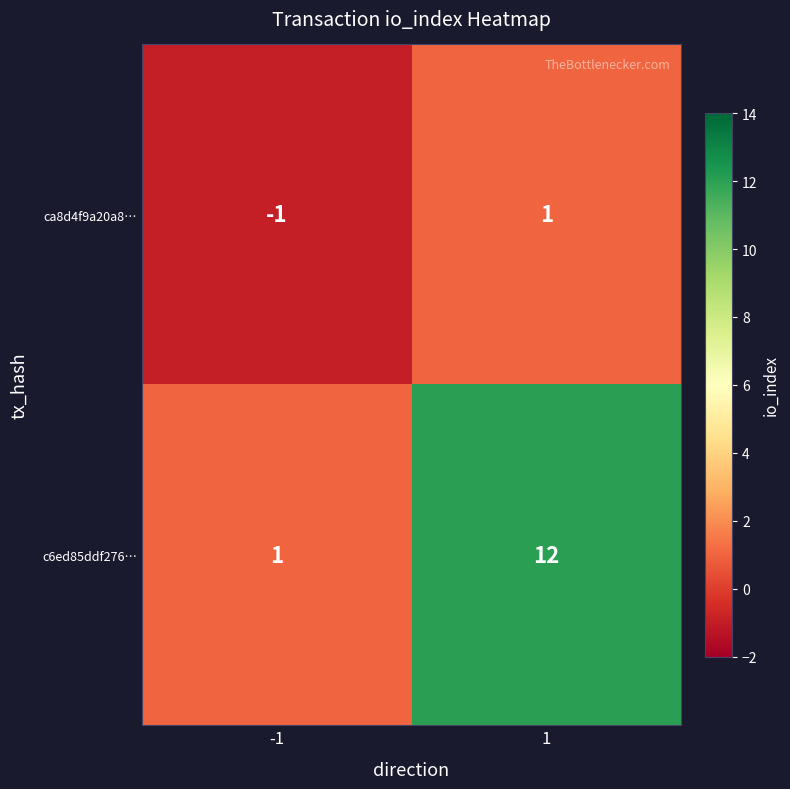

Rank the series at -1 from highest to lowest value.

c6ed85ddf276…, ca8d4f9a20a8…